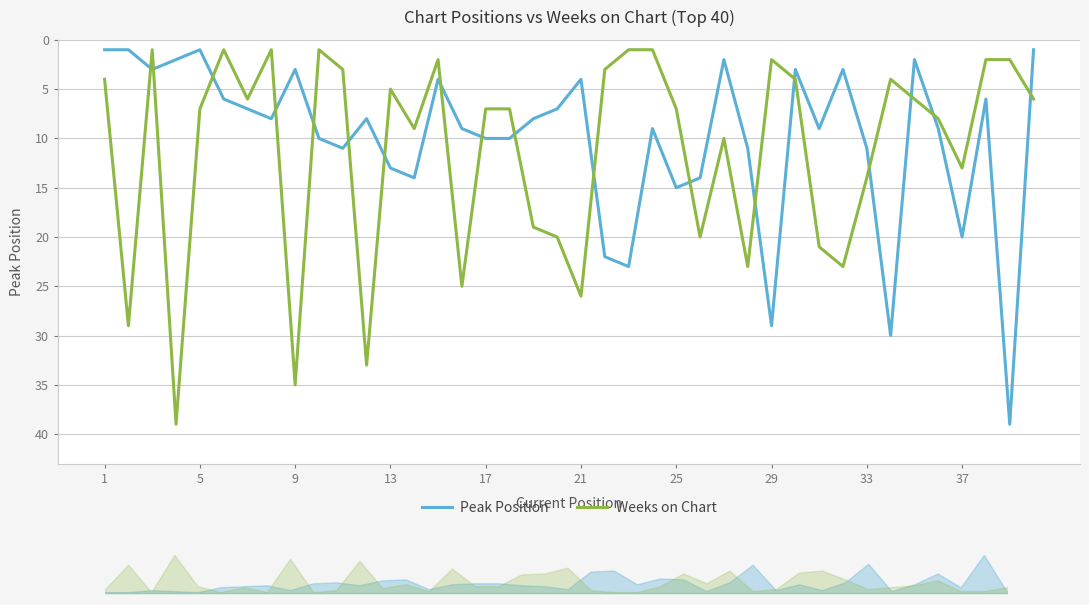

Reading left to right, list all the values displayed in this chart.

Peak Position: 1	1	3	2	1	6	7	8	3	10	11	8	13	14	4	9	10	10	8	7	4	22	23	9	15	14	2	11	29	3	9	3	11	30	2	9	20	6	39	1
Weeks on Chart: 4	29	1	39	7	1	6	1	35	1	3	33	5	9	2	25	7	7	19	20	26	3	1	1	7	20	10	23	2	4	21	23	14	4	6	8	13	2	2	6